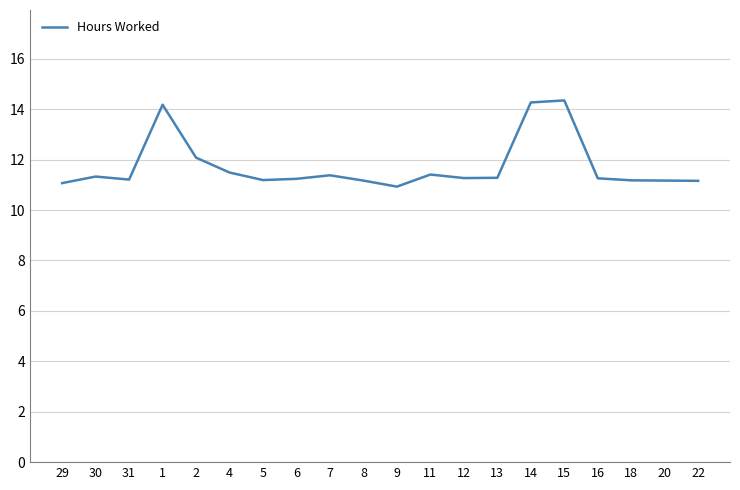

True or false: the data shows 6.9 at 9.

False